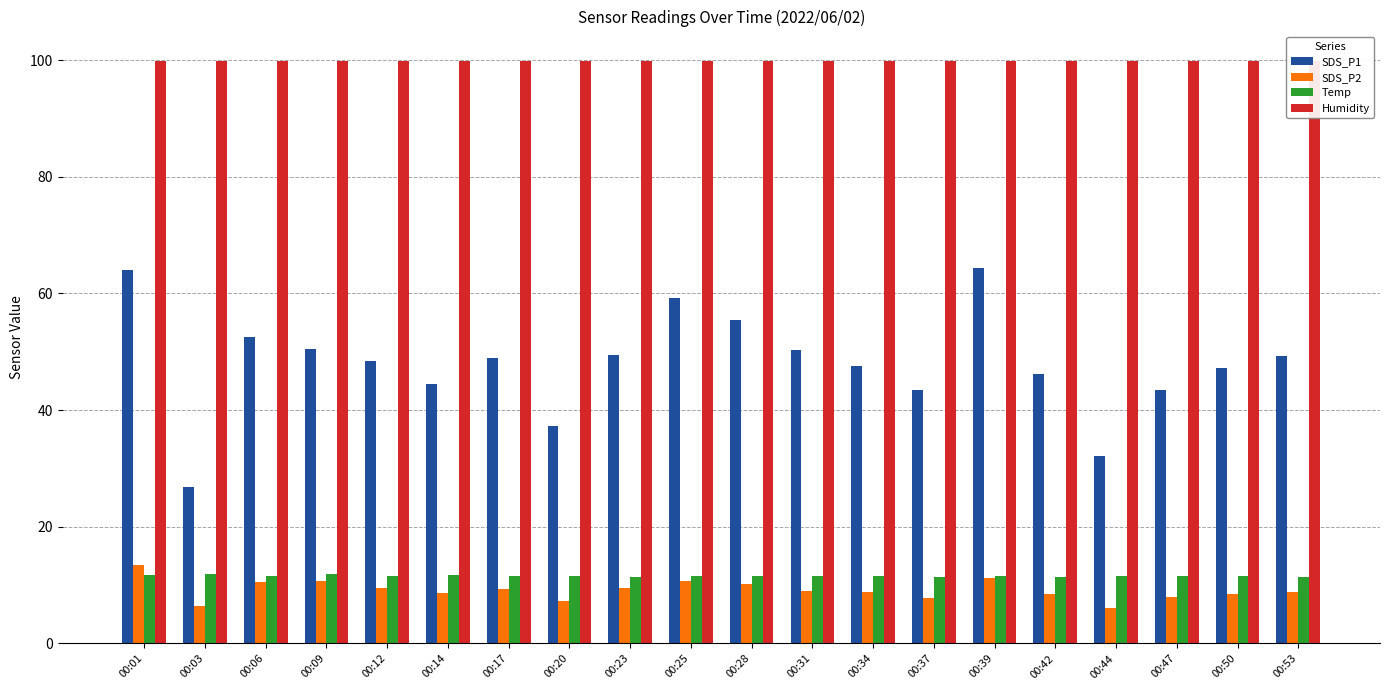

How many categories are shown in the chart?

20